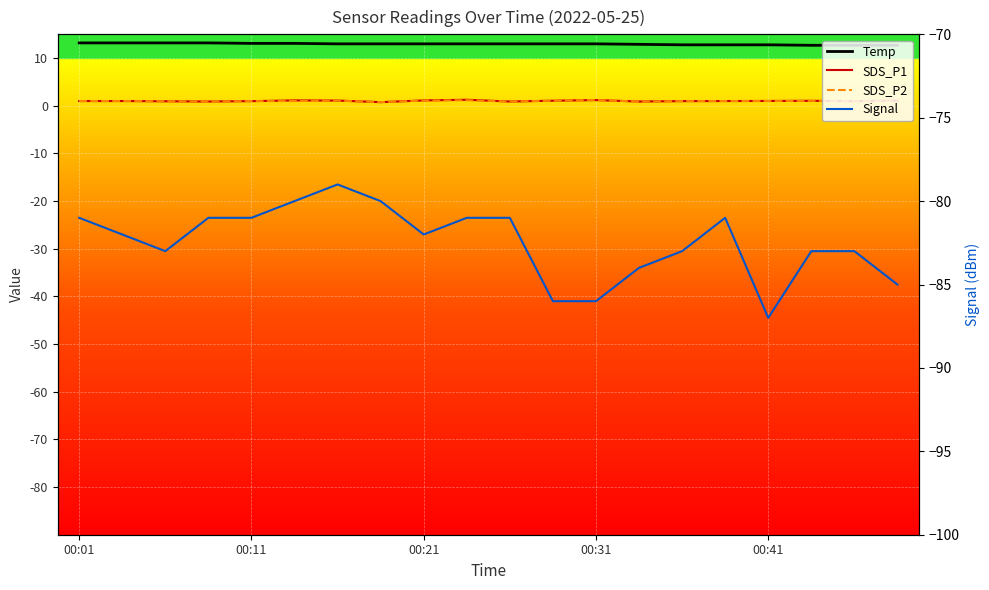

What are all the series names shown in the legend?

Temp, SDS_P1, SDS_P2, Signal